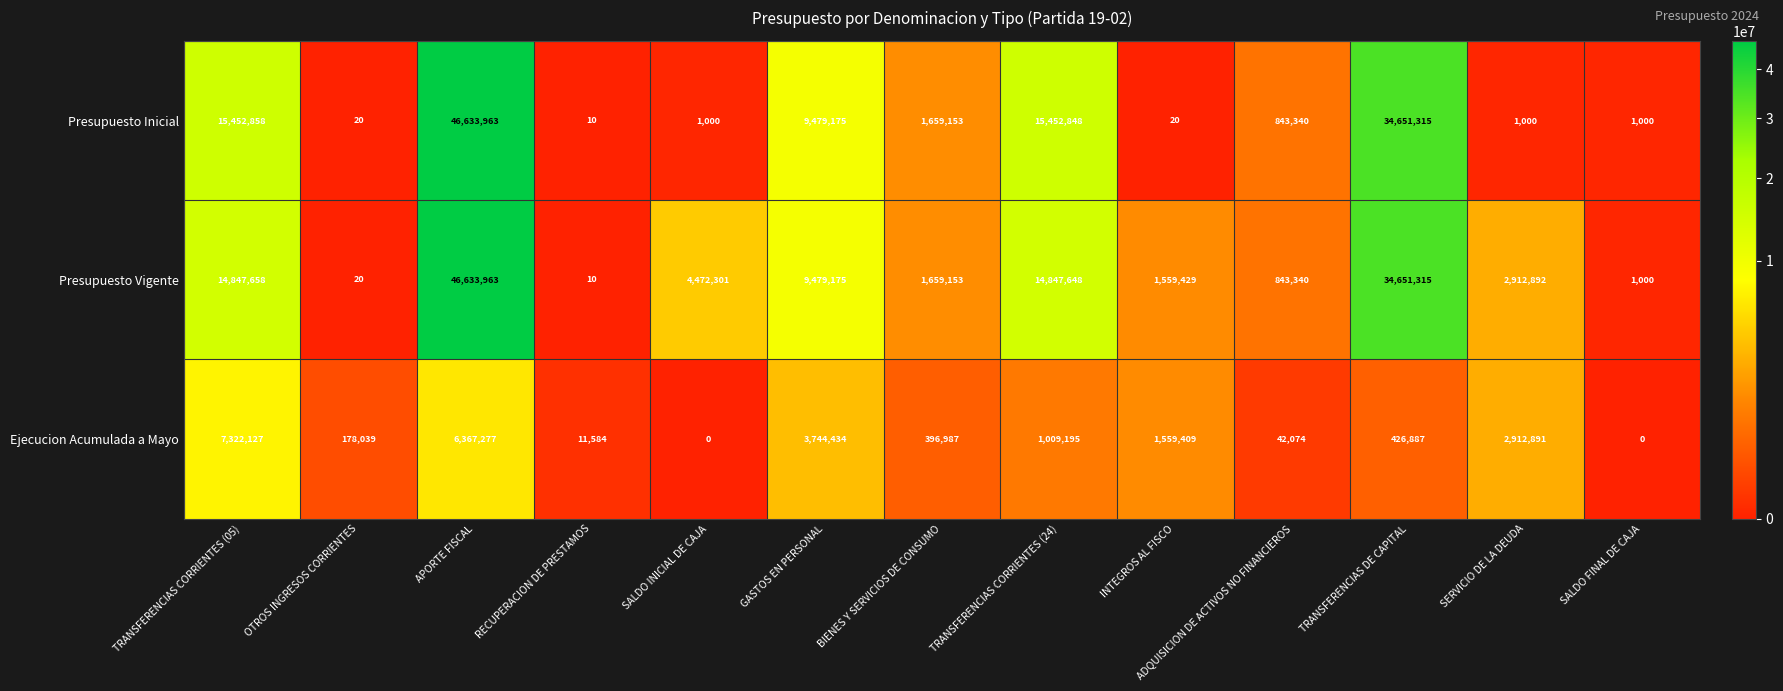

How many series are shown in this chart?

3